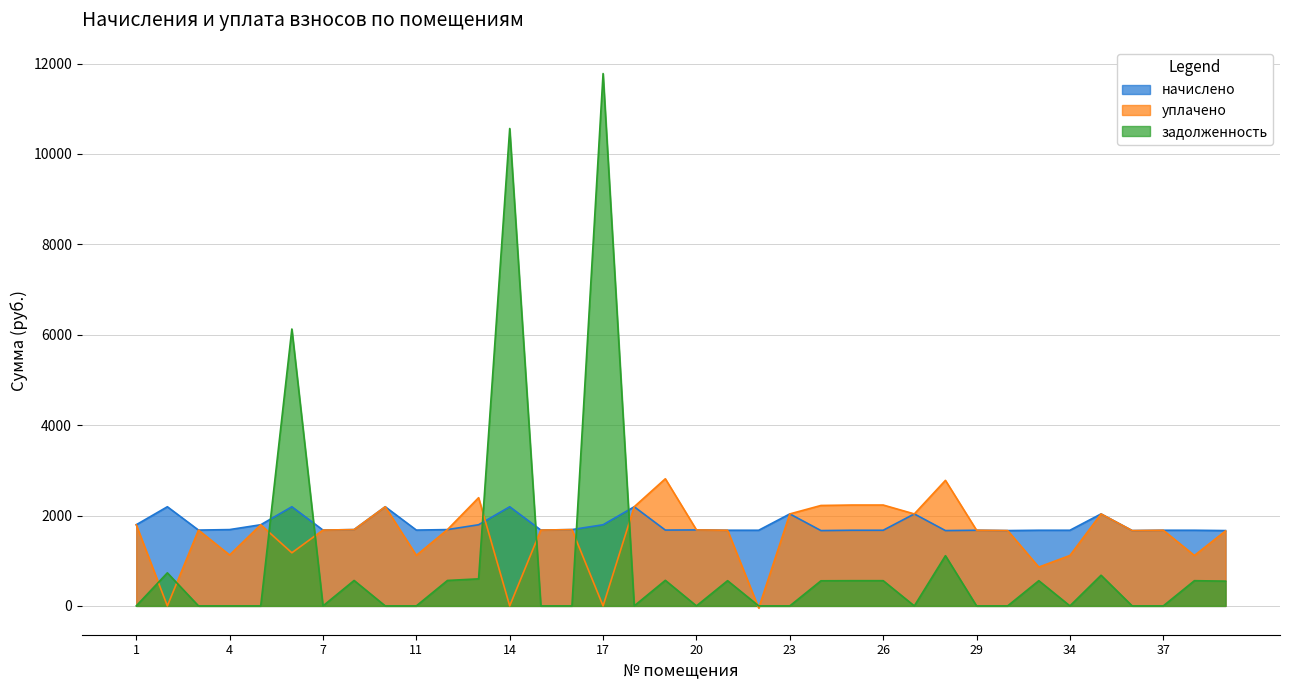

The задолженность series shows 558.0 at 25. True or false?

True